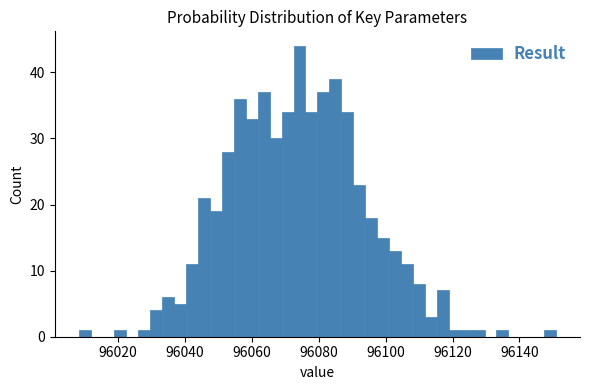

Around what value on the x-axis is the tallest bar? Give the approximate position of its centre, as read against the axis.

96074